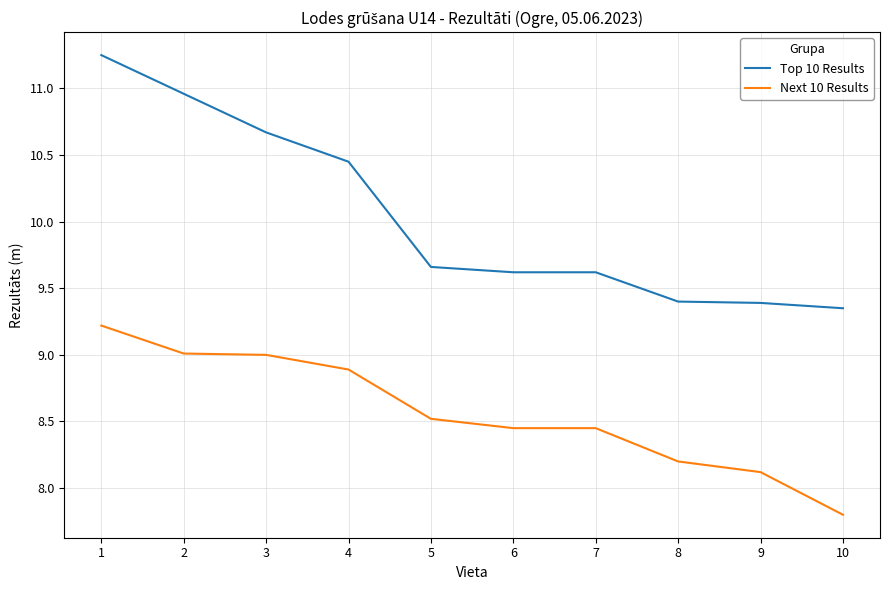

What is the difference between the maximum and minimum values in the Next 10 Results series?

1.4